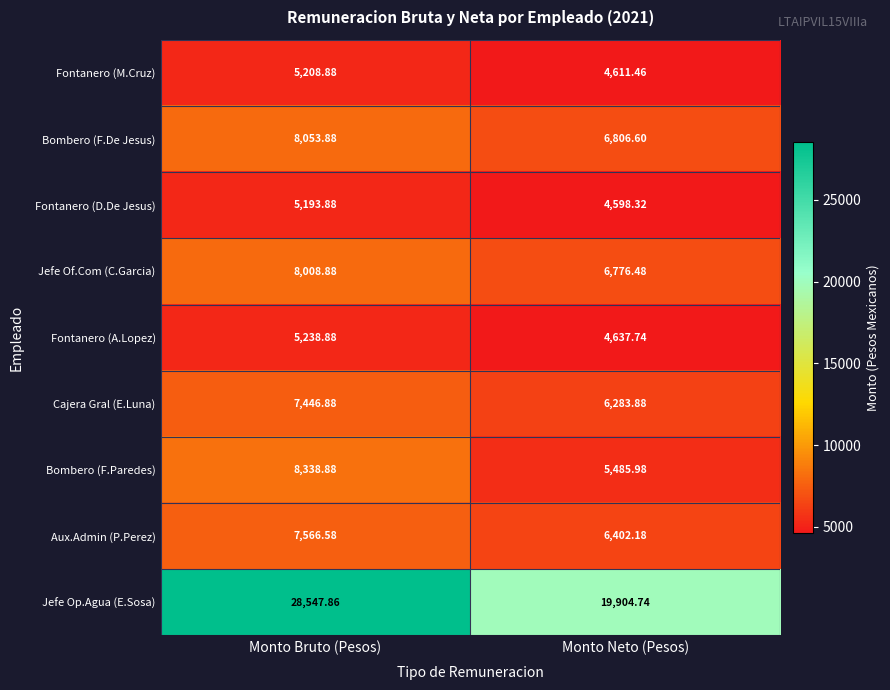

Which series has the widest spread of values?

Jefe Op.Agua (E.Sosa)